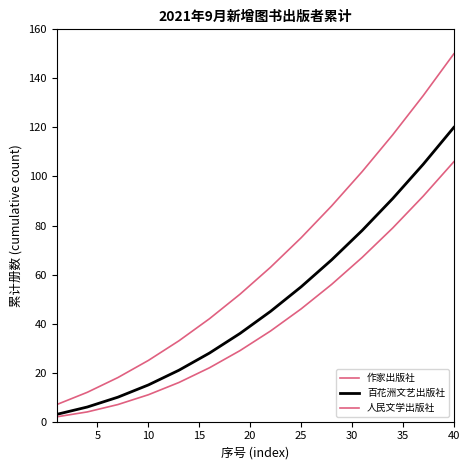

How many lines are shown in the chart?

3